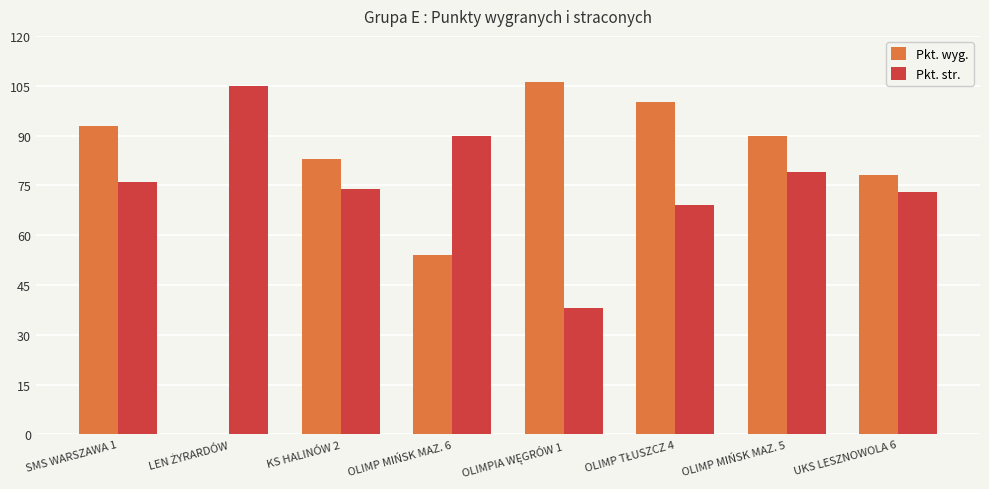

What is the total value across all series at KS HALINÓW 2?

157